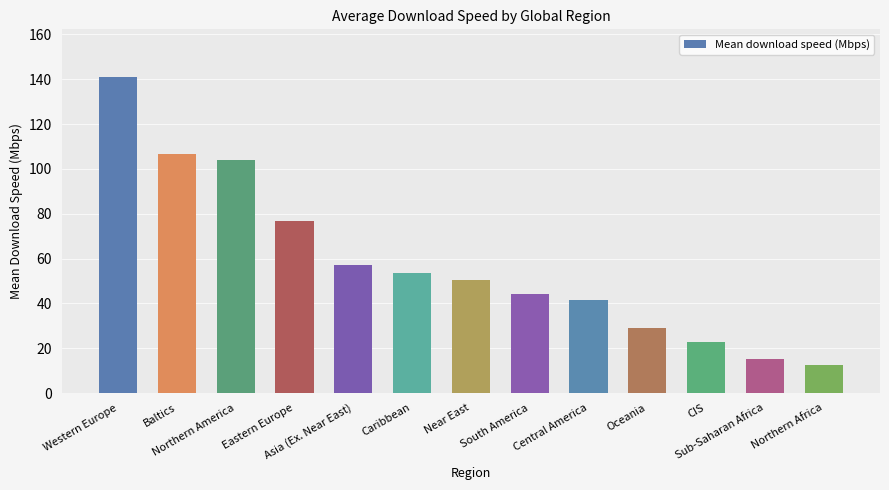

Which has a higher value, Baltics or South America?

Baltics